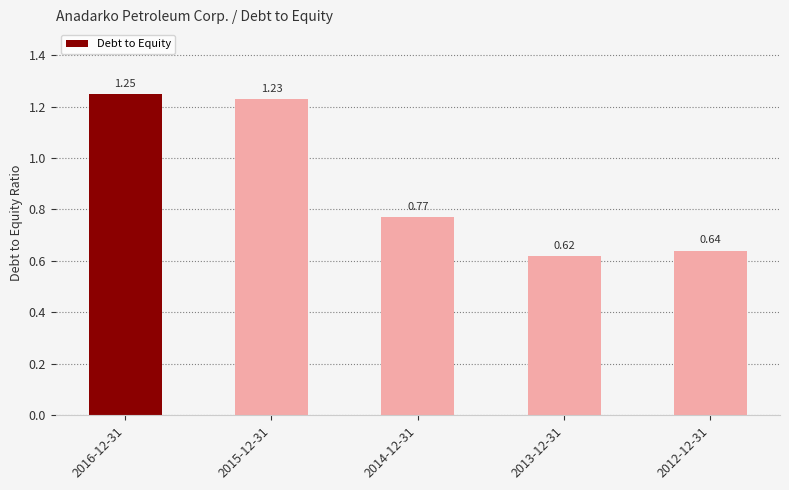

Which has a higher value, 2012-12-31 or 2014-12-31?

2014-12-31